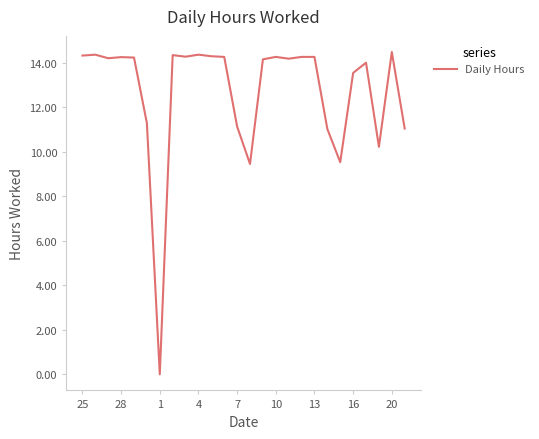

What is the difference between the maximum and minimum values?

14.5